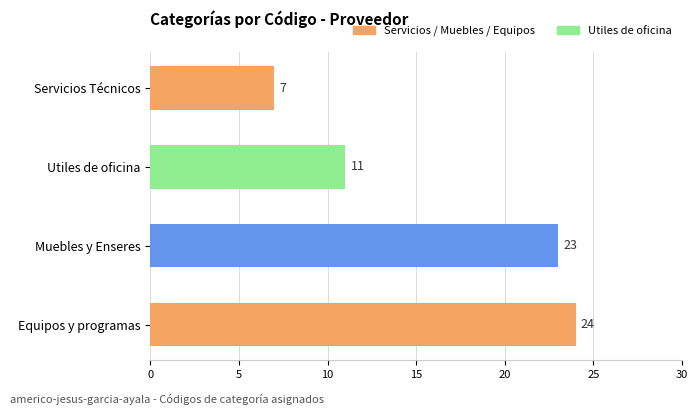

How many bars are there in total?

4